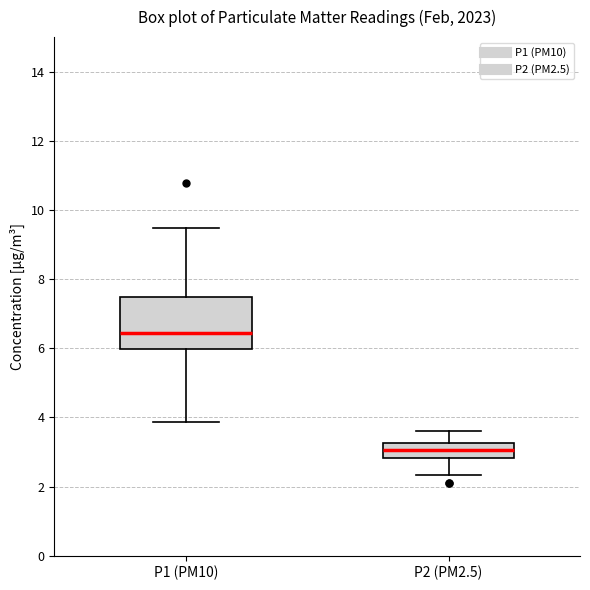

Comparing the boxes themselves (not the whiskers), which one is the tallest?

P1 (PM10)